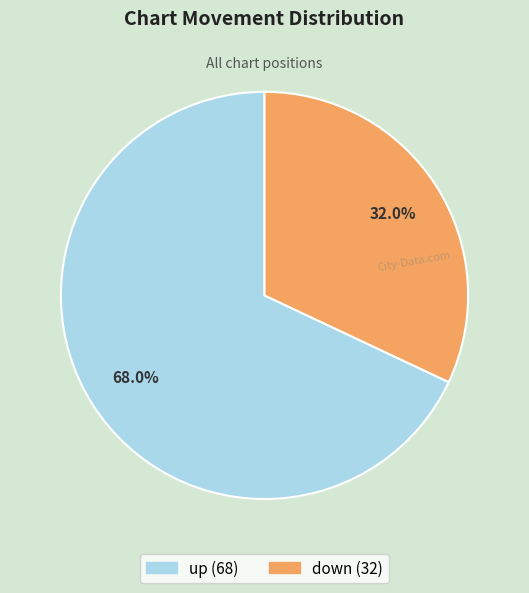

Which category has the biggest portion of the pie?

up